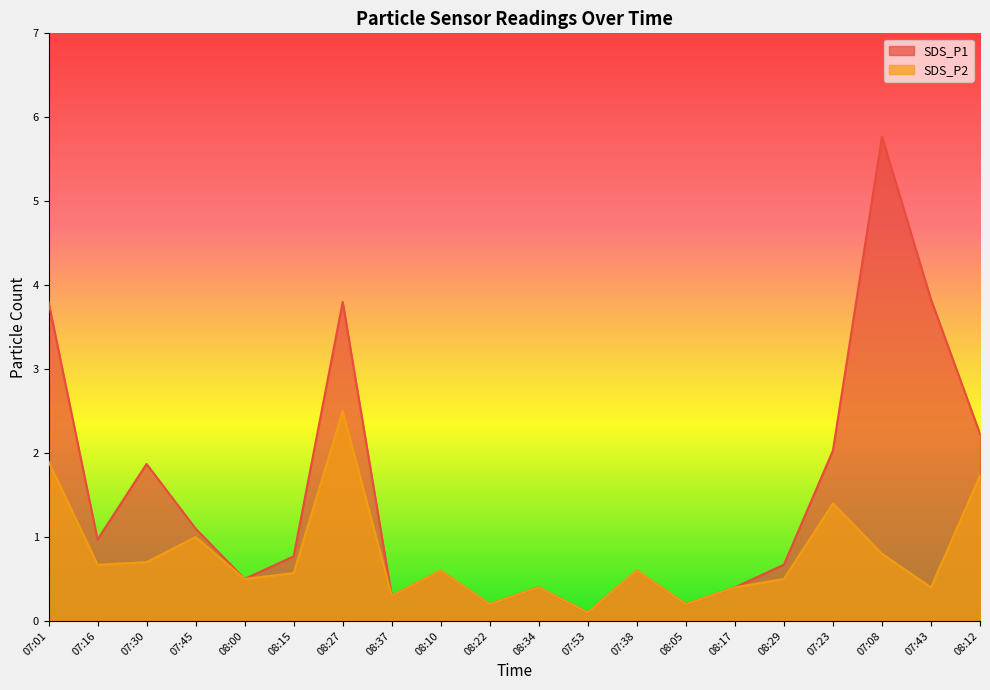

Rank the series by their maximum value, from lowest to highest.

SDS_P2, SDS_P1